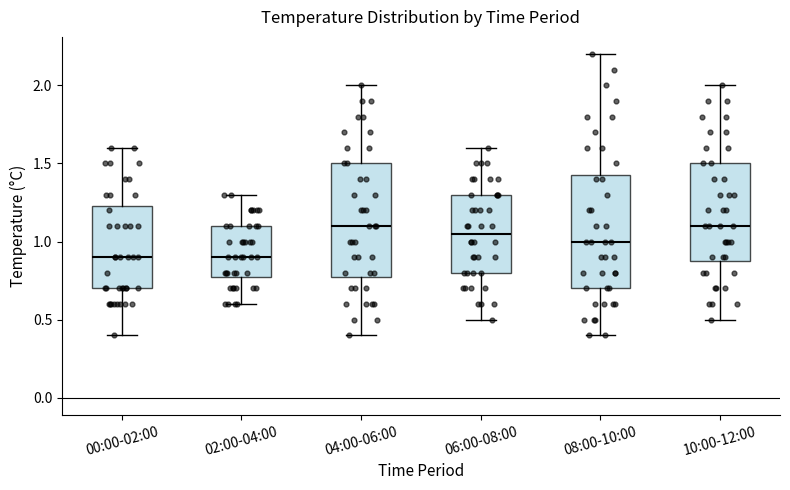

Where does the upper whisker of the box for 06:00-08:00 end on the y-axis? The values are not printed on the chart, so give them approximately, as read against the axis.

1.60